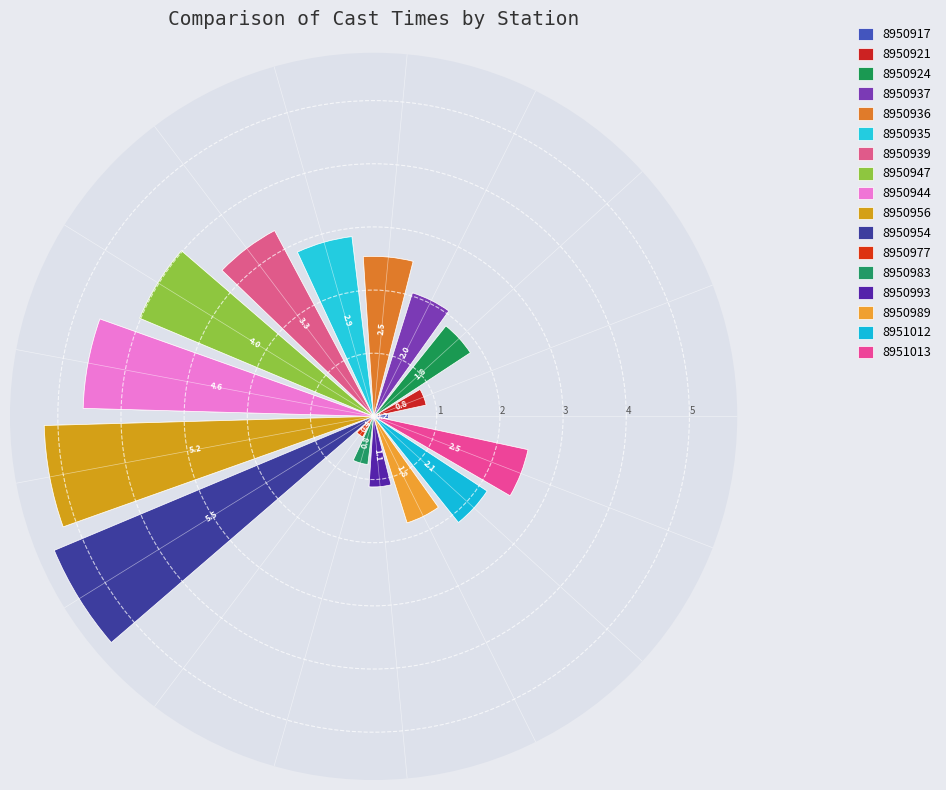

Rank the categories by value from highest to lowest.

8950954, 8950956, 8950944, 8950947, 8950939, 8950935, 8950936, 8951013, 8951012, 8950937, 8950924, 8950989, 8950993, 8950921, 8950983, 8950977, 8950917